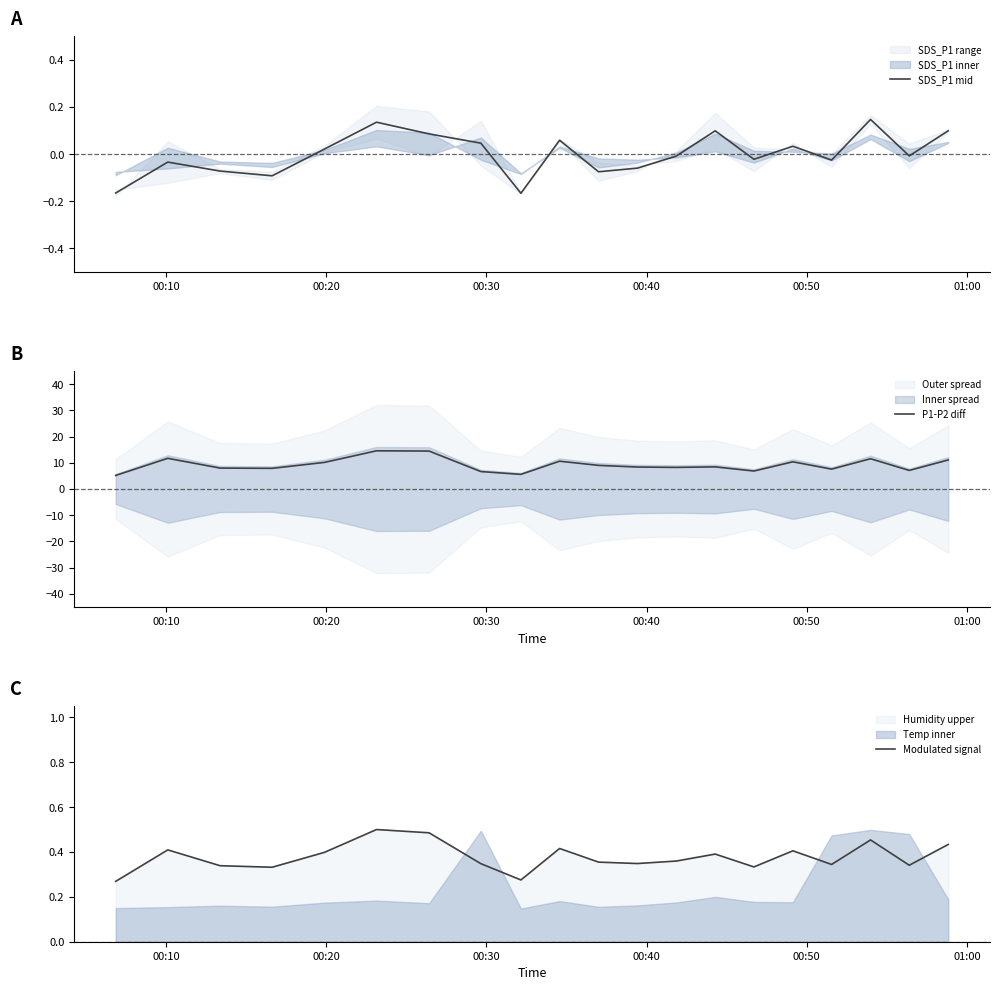

Is the value of SDS_P1 mid at 9 greater than the value of P1-P2 diff at 00:50?

No